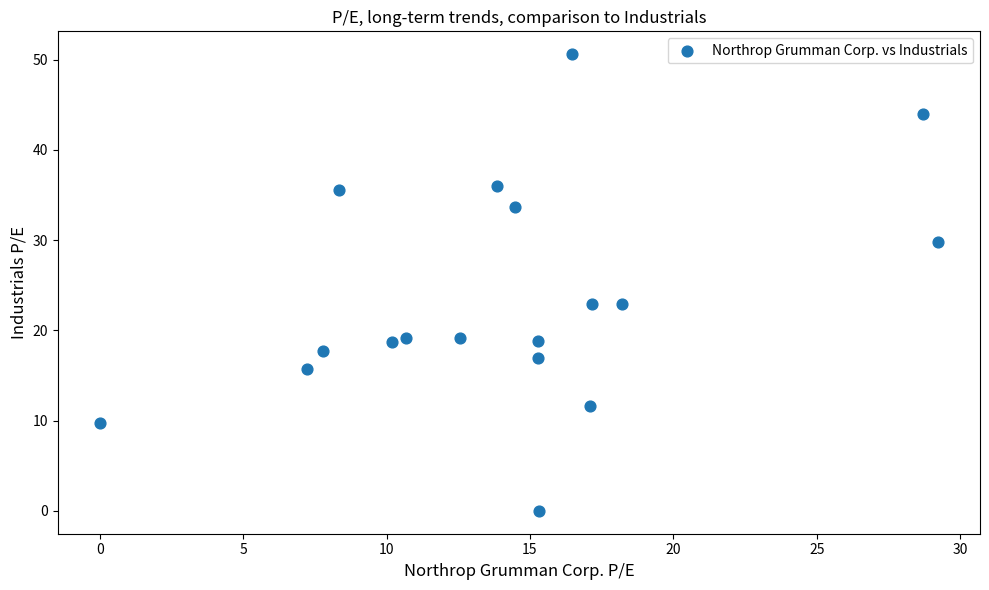

What is the range of Y values (max minus min)?

50.6